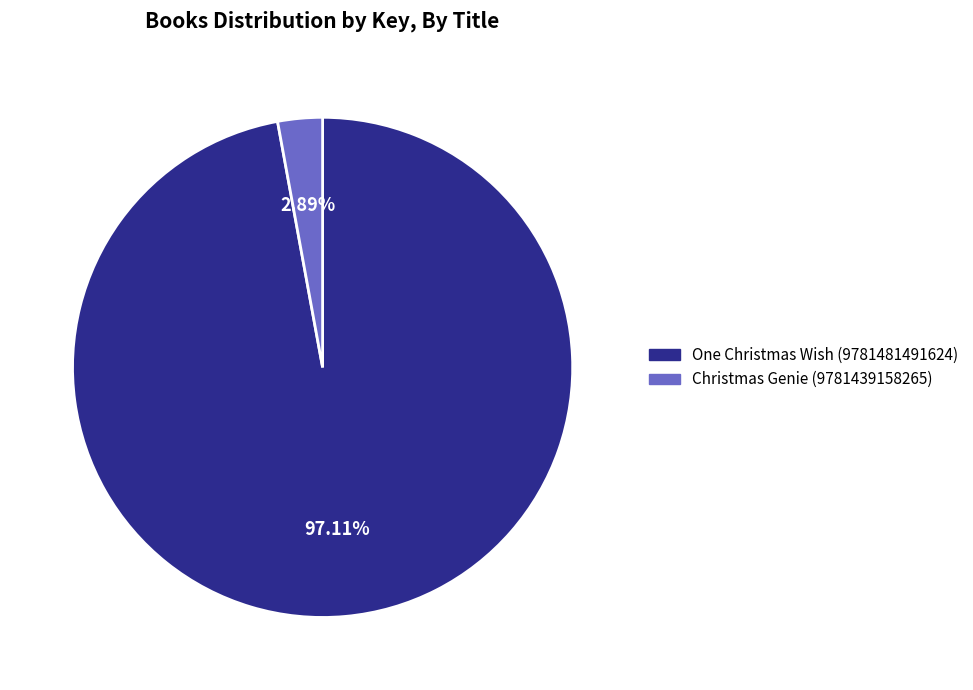

Is it true that One Christmas Wish (9781481491624) is 97% of the pie?

True